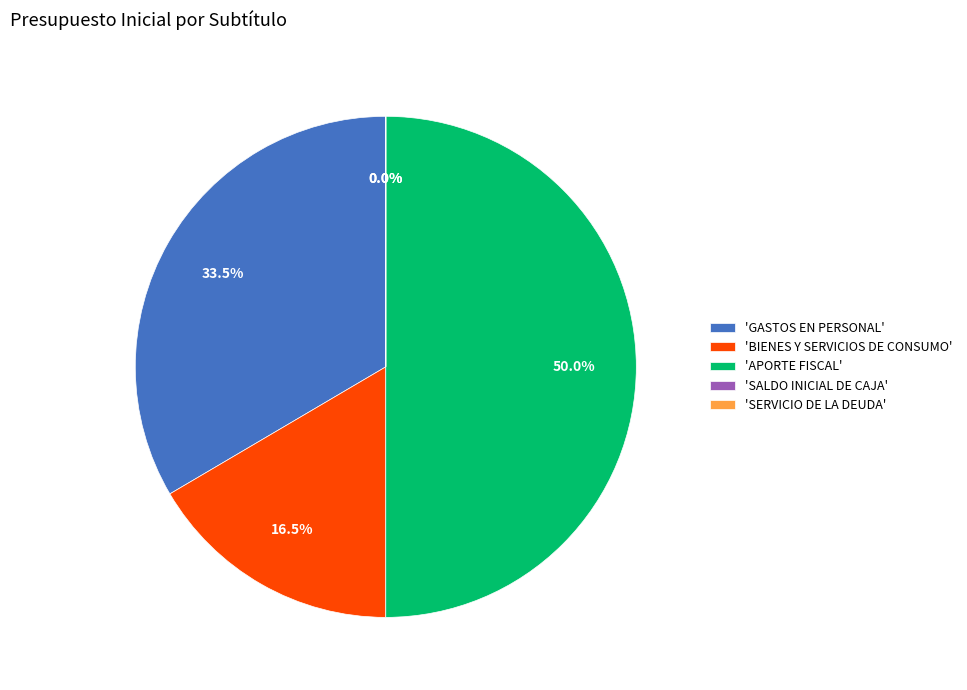

Approximately how many times larger is the value at 'BIENES Y SERVICIOS DE CONSUMO' compared to 'APORTE FISCAL'?

0.3